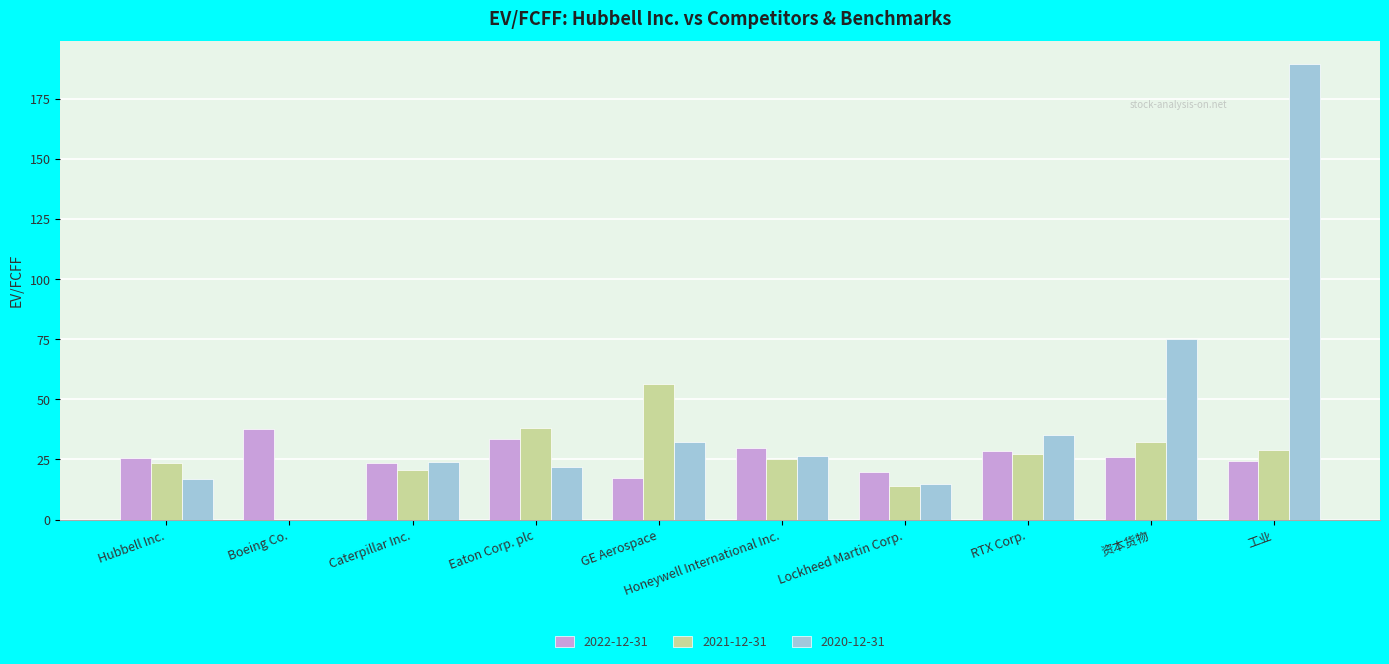

Is it true that 2020-12-31 equals 55.0 at GE Aerospace?

False